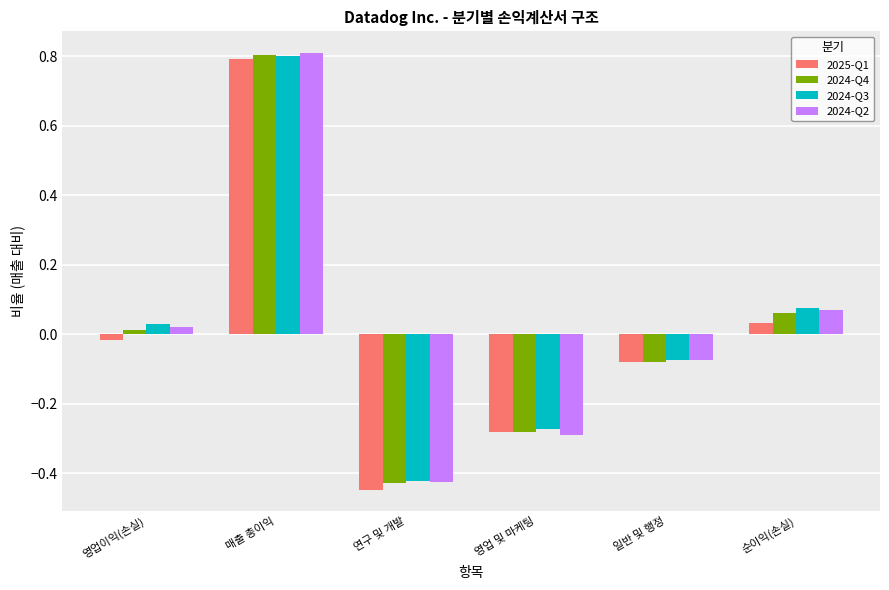

How many data points in 2025-Q1 are less than 0?

4